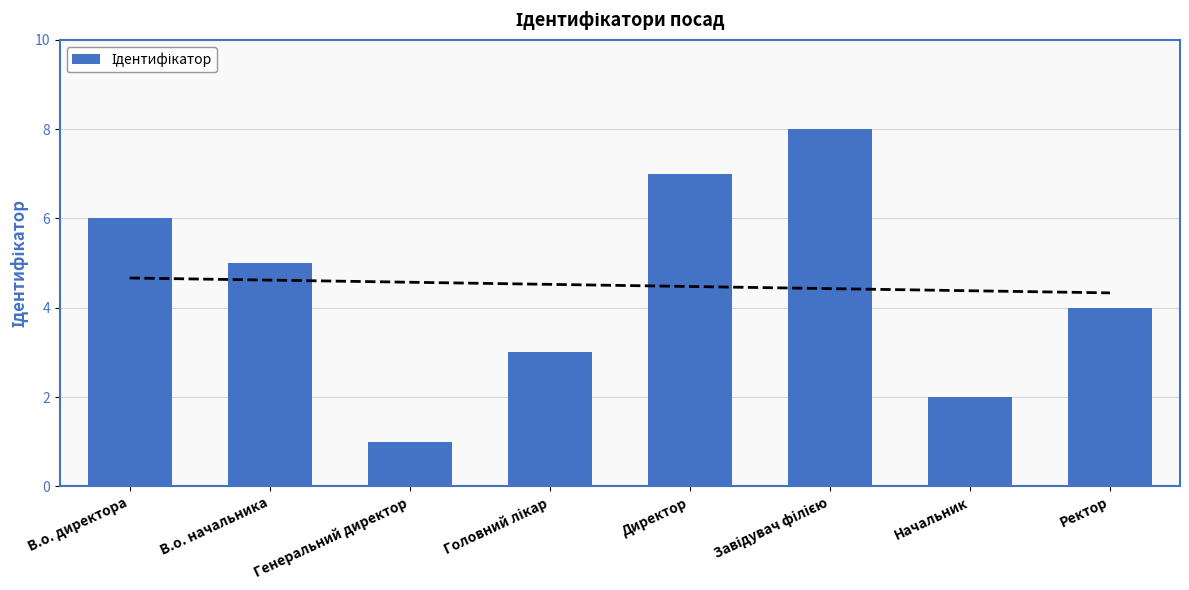

Is it true that the value at Генеральний директор is 1?

True